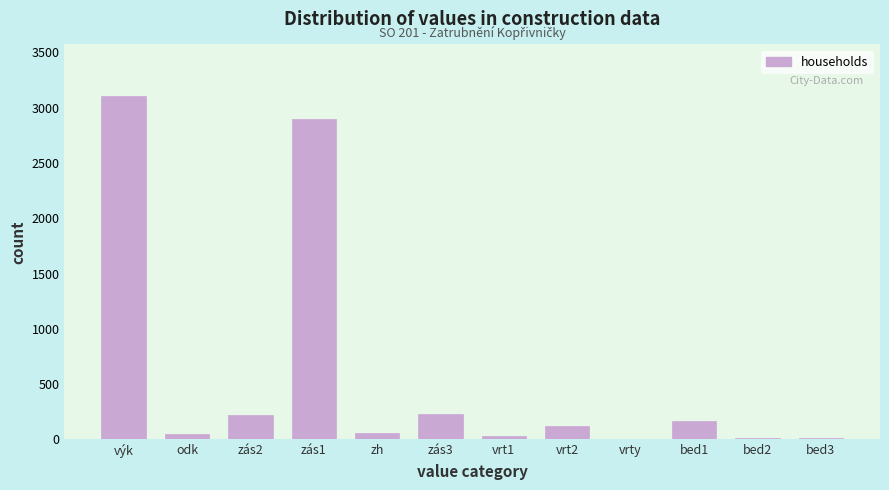

What is the sum of all values?

6903